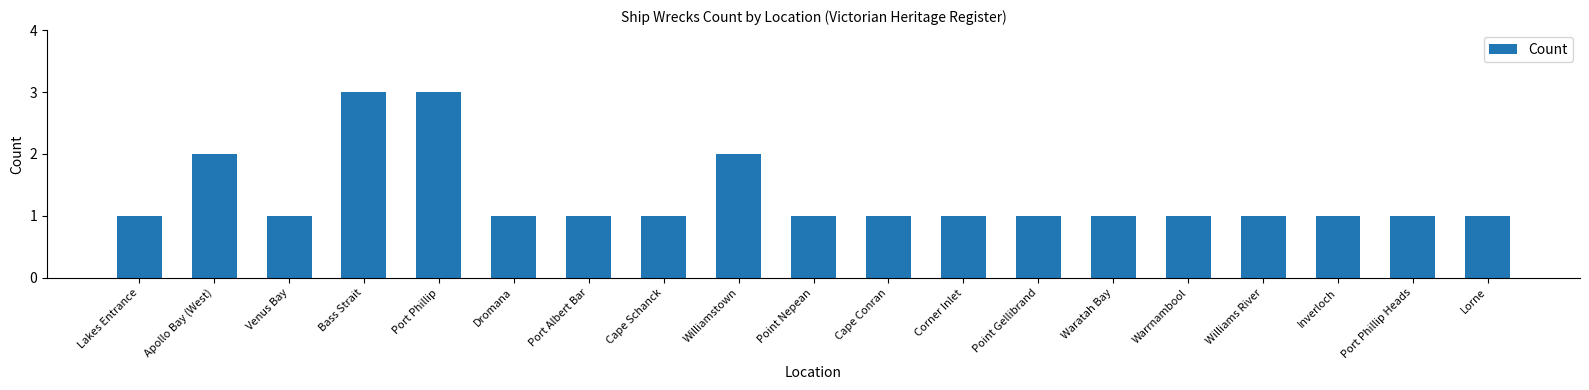

What is the average value?

1